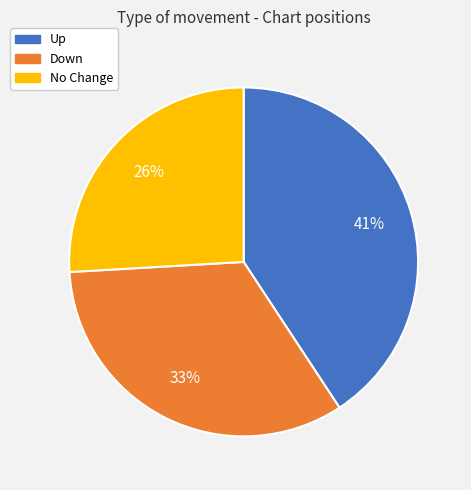

True or false: Down accounts for 25% of the total.

False